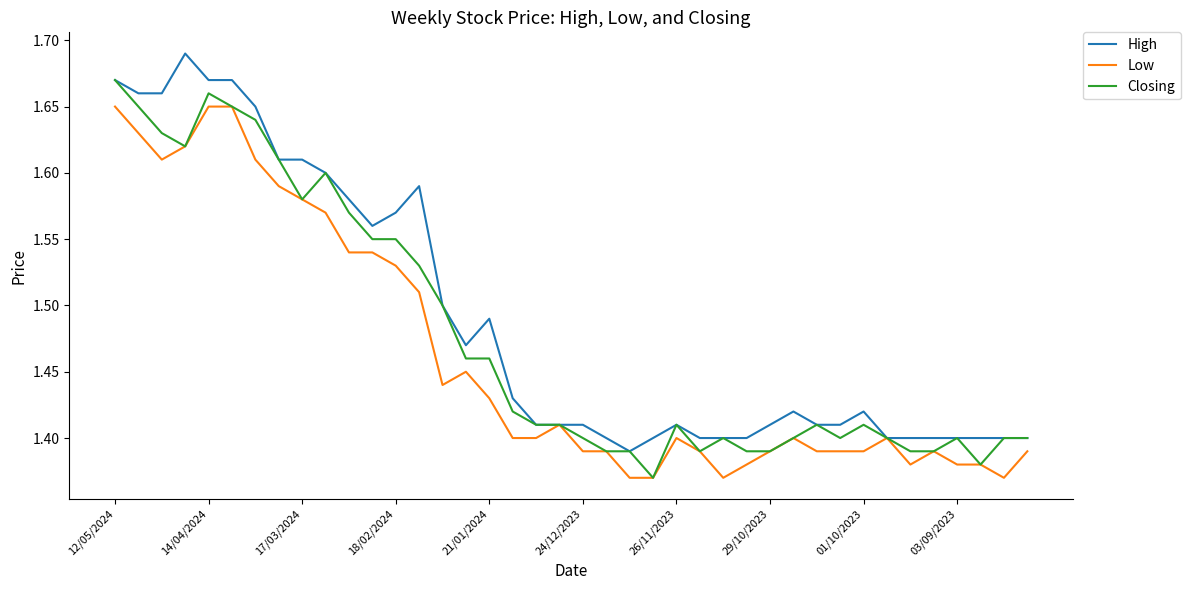

Rank the series by their average value, from highest to lowest.

High, Closing, Low